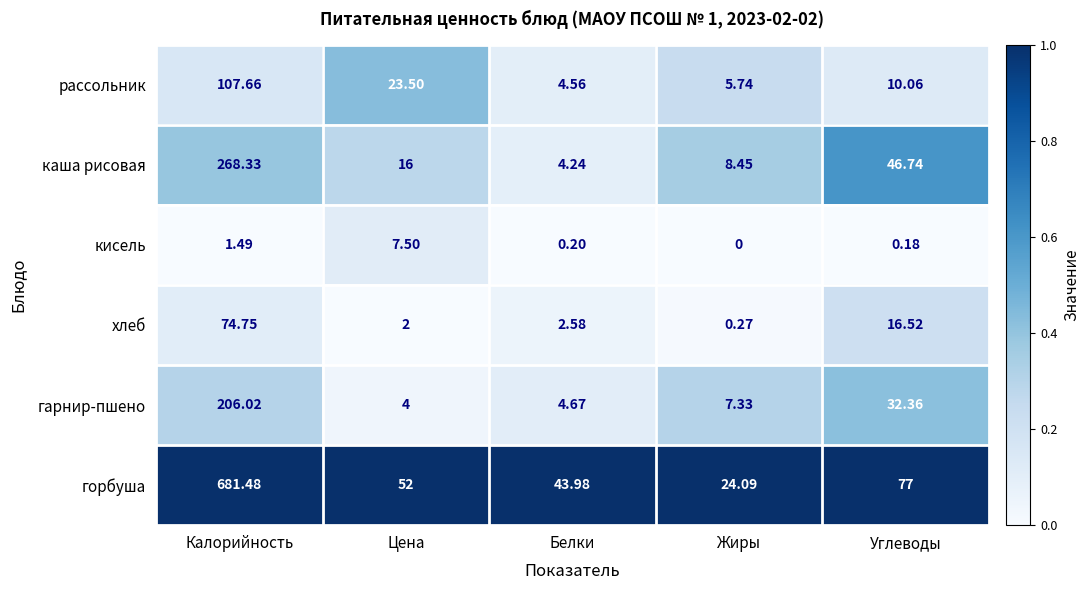

Which series changed the most between Цена and Углеводы?

каша рисовая